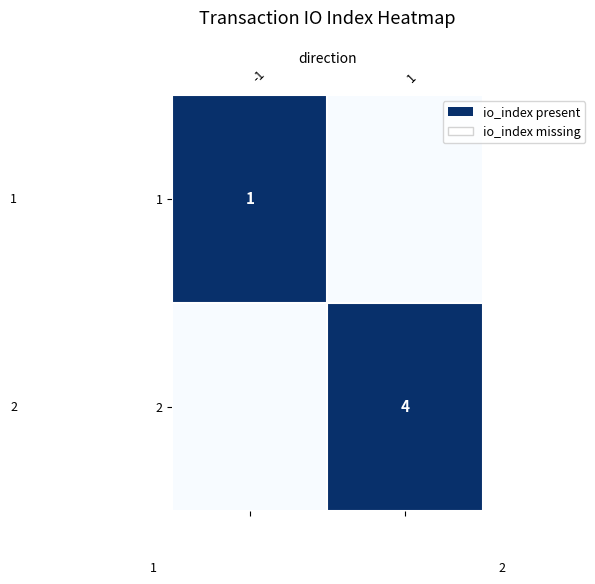

True or false: 1 has a value of 1 at -1.

True